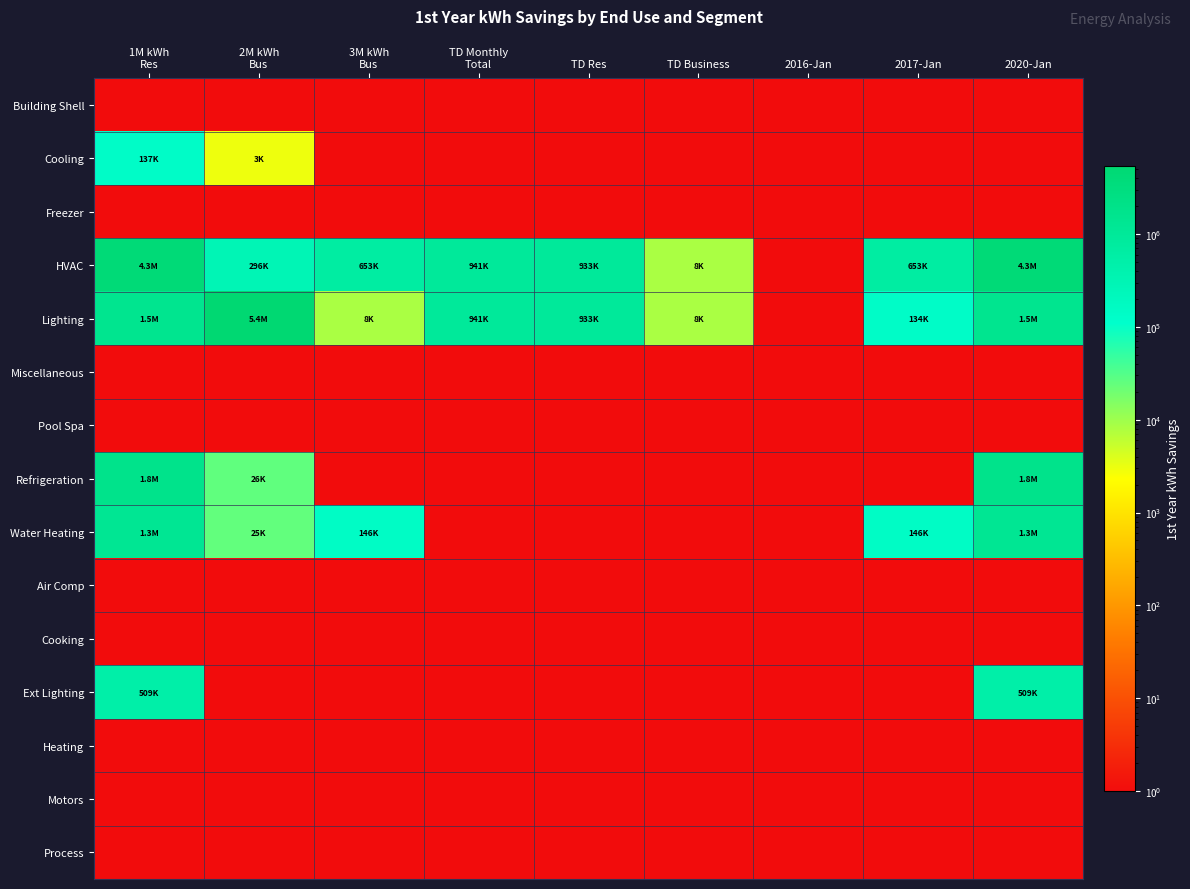

What is the spread (max minus min) of values at 2020-Jan?

4320807.5